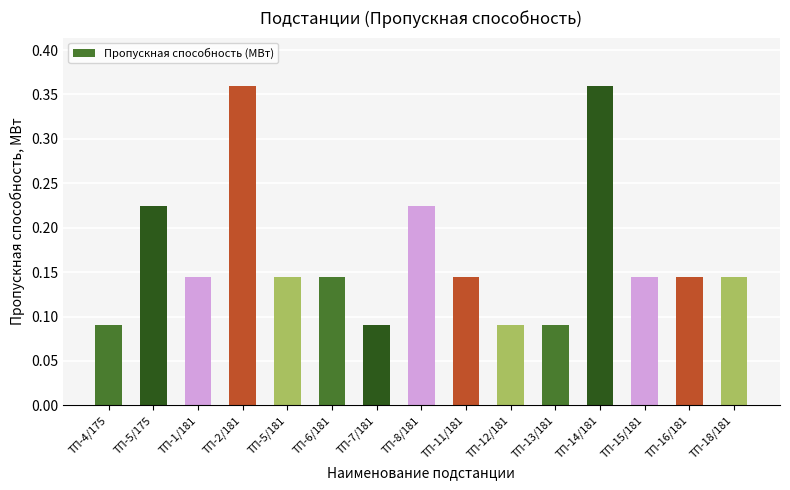

What is the sum of the values at ТП-1/181 and ТП-11/181?

0.3